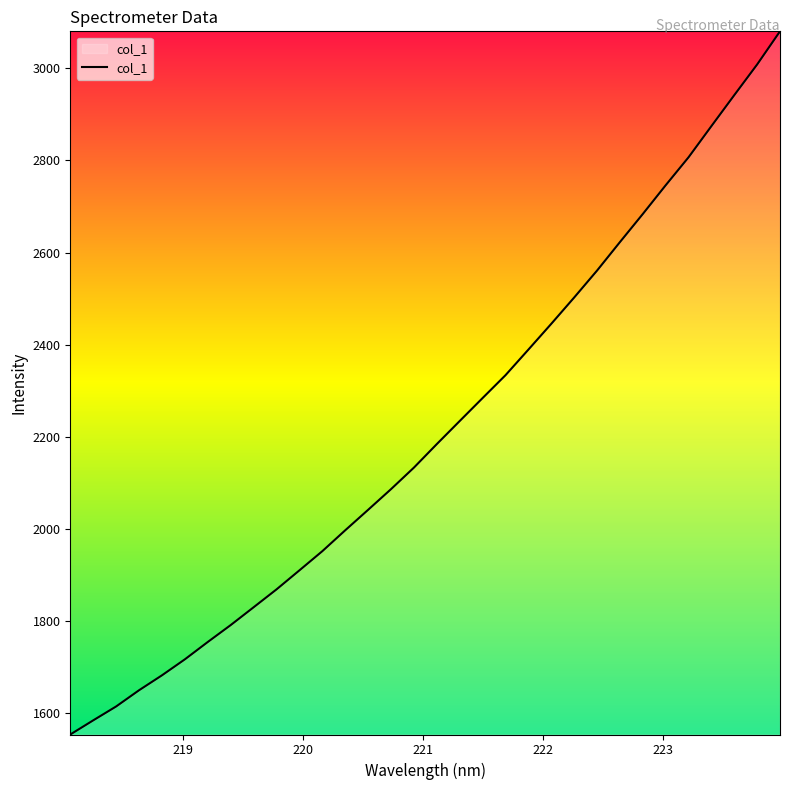

What is the difference between the maximum and minimum values?

1526.0